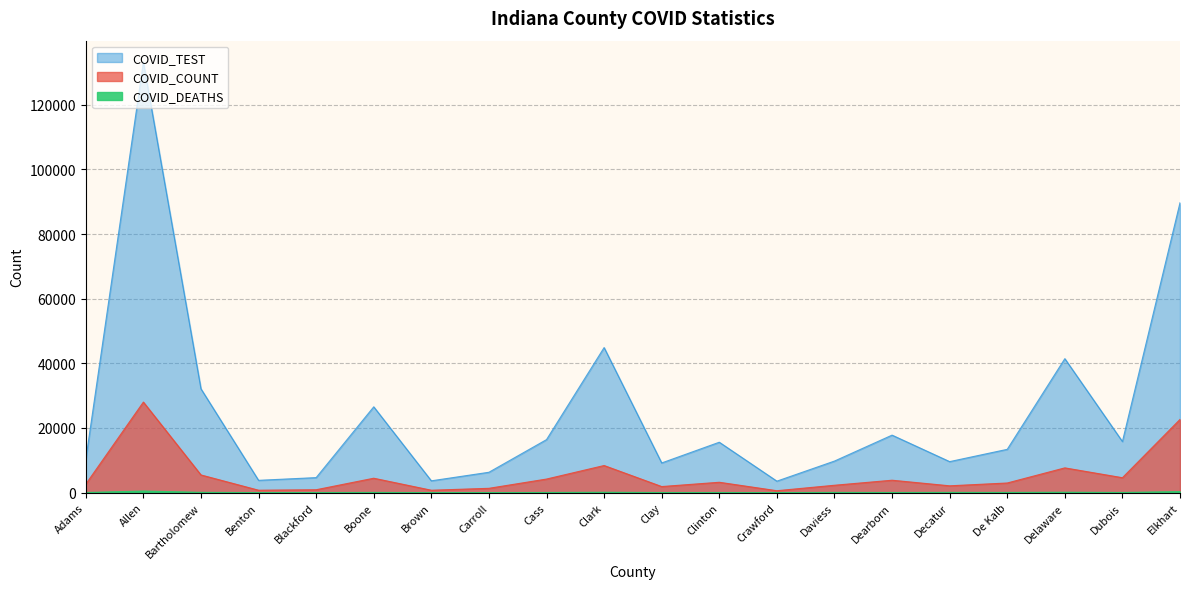

How many data points in COVID_TEST are less than 15594?

10